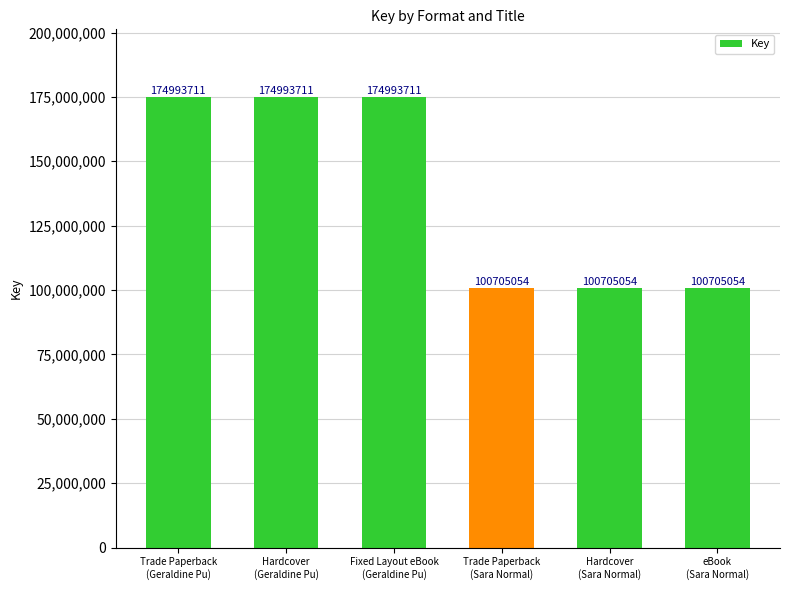

Approximately how many times larger is the value at Fixed Layout eBook
(Geraldine Pu) compared to eBook
(Sara Normal)?

1.7